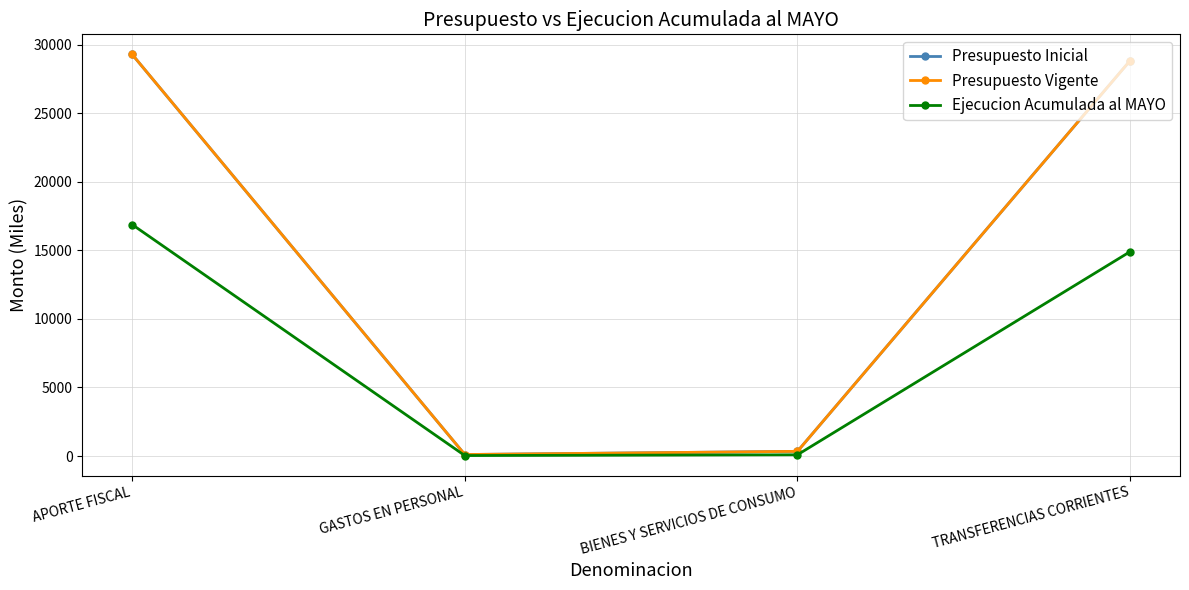

True or false: Ejecucion Acumulada al MAYO and Presupuesto Inicial intersect in this chart.

False